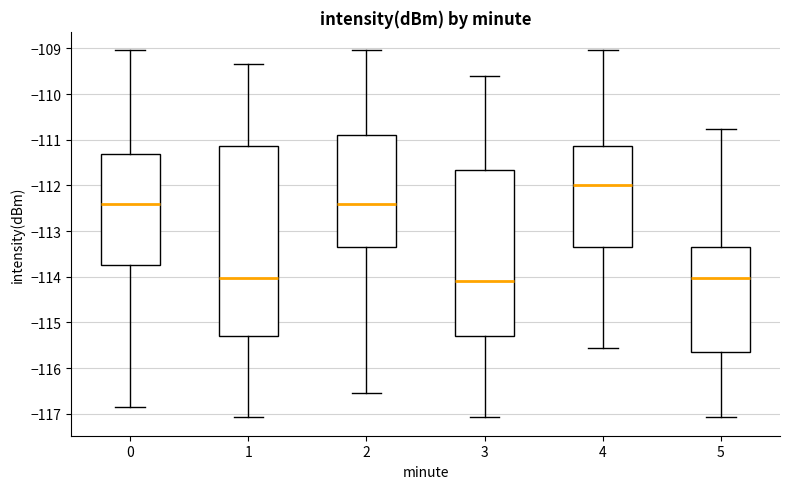

Where does the upper whisker of the box at x = 5 end on the y-axis? The values are not printed on the chart, so give them approximately, as read against the axis.

-110.8